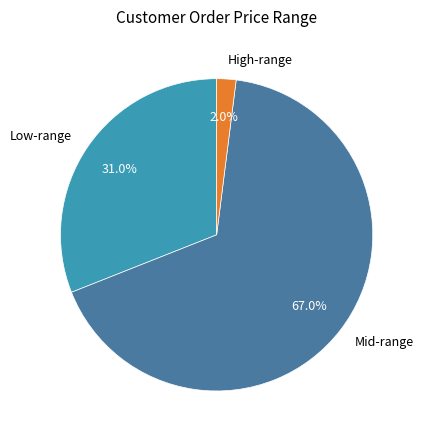

Is Mid-range the majority of the pie?

Yes